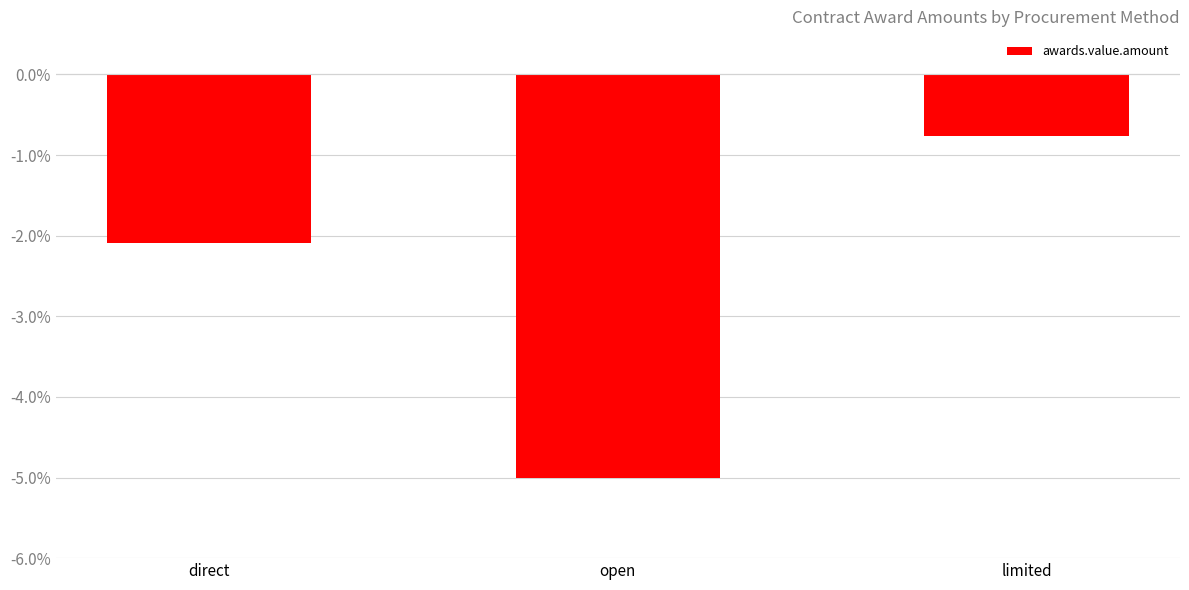

What is the difference between the values at direct and open?

2.9